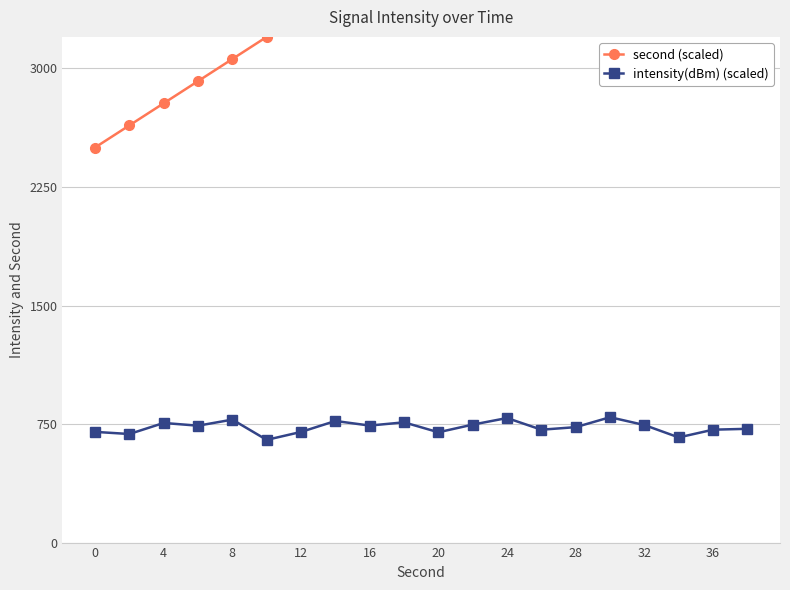

What is the minimum value for intensity(dBm) (scaled)?

650.0